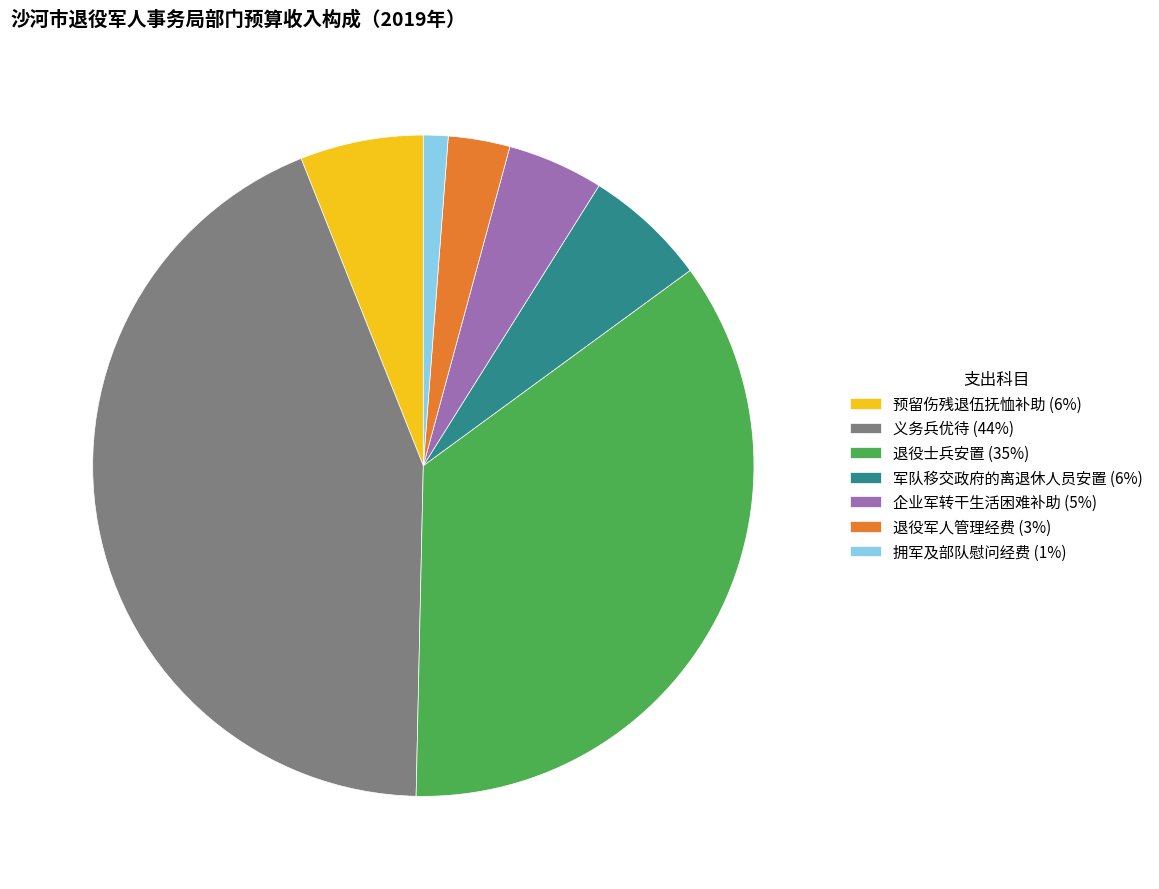

Is there a majority slice in this chart?

No